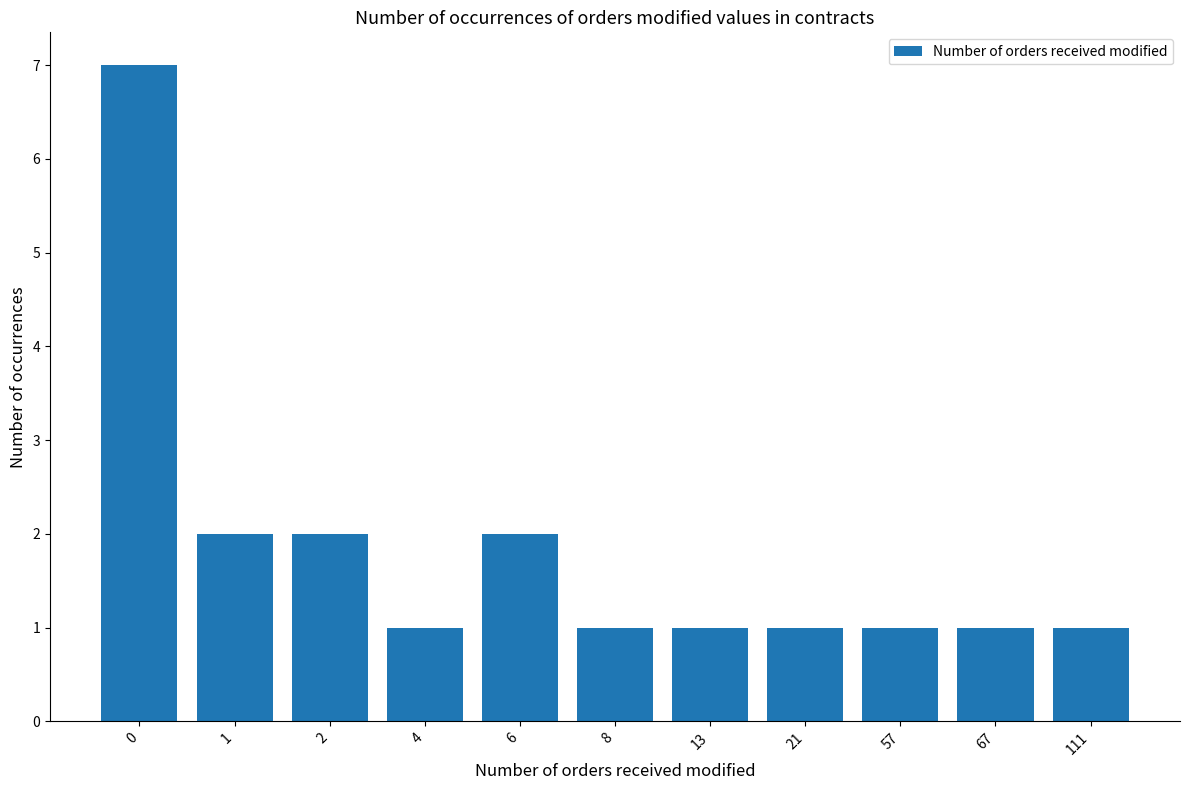

Are the bars grouped side by side (vs. stacked)?

No